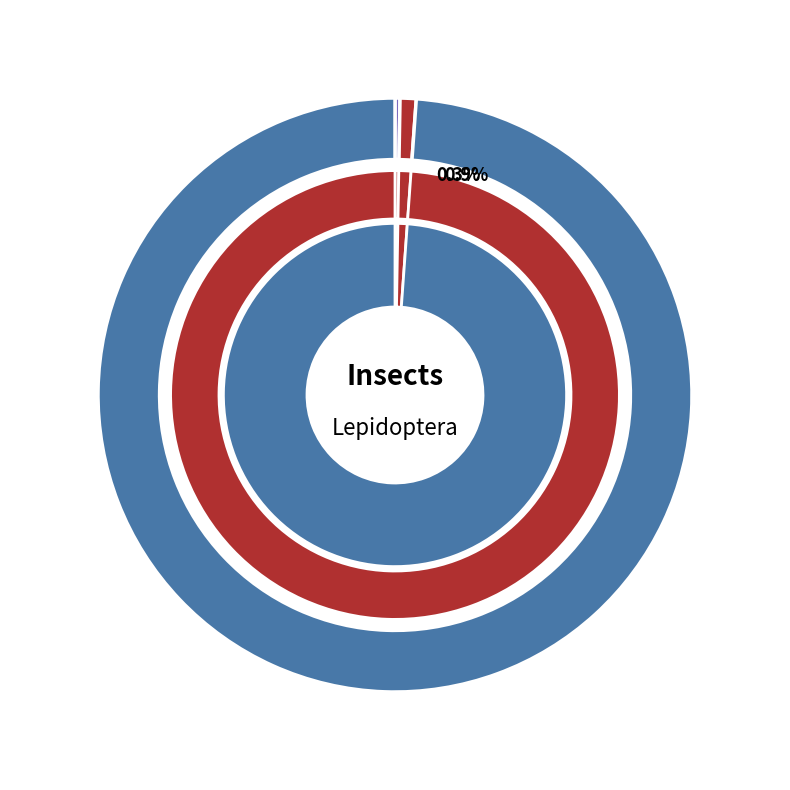

The Owlet Moths slice represents 11% of the pie. True or false?

False